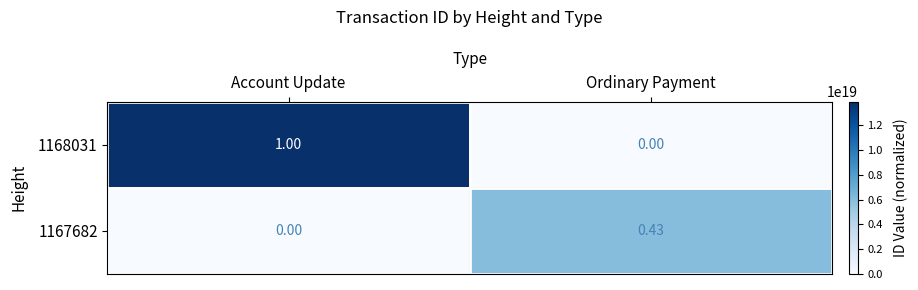

At which category is the sum across all series the highest?

Account Update